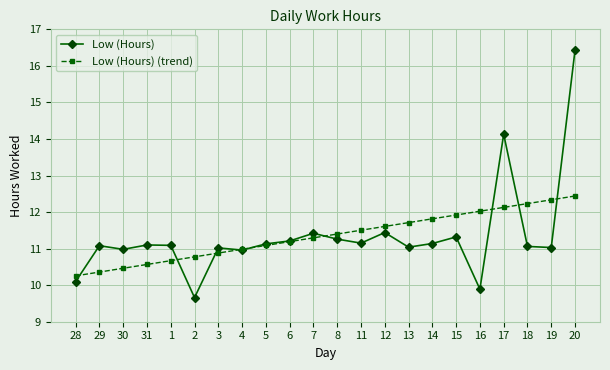

Rank the series at 2 from highest to lowest value.

Low (Hours) (trend), Low (Hours)